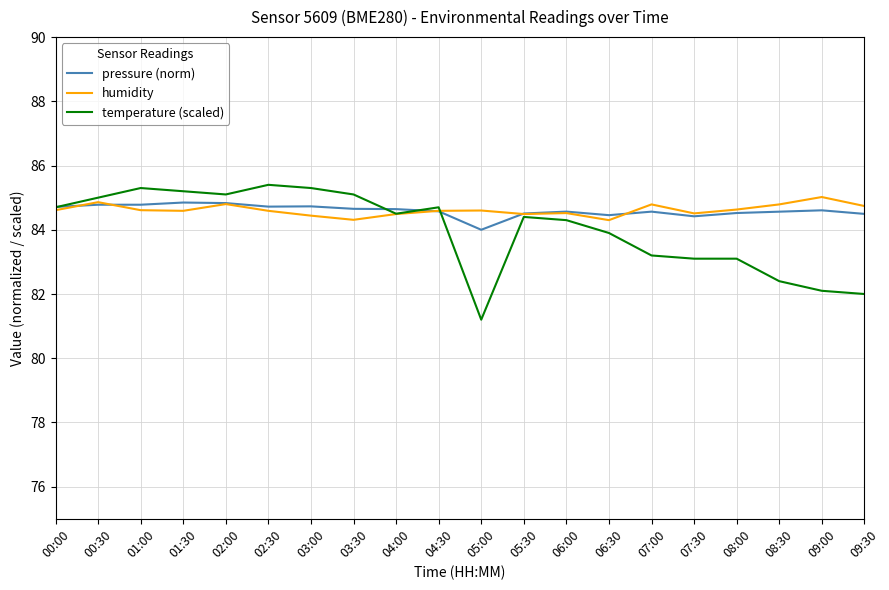

Read the temperature (scaled) value at 08:30.

82.4